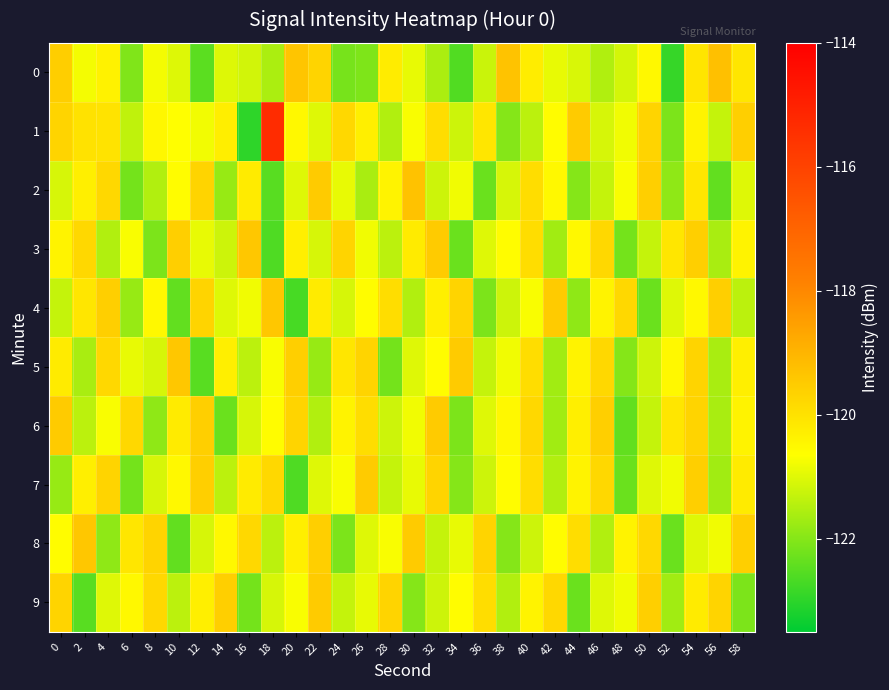

What is the smallest value displayed?

-123.0